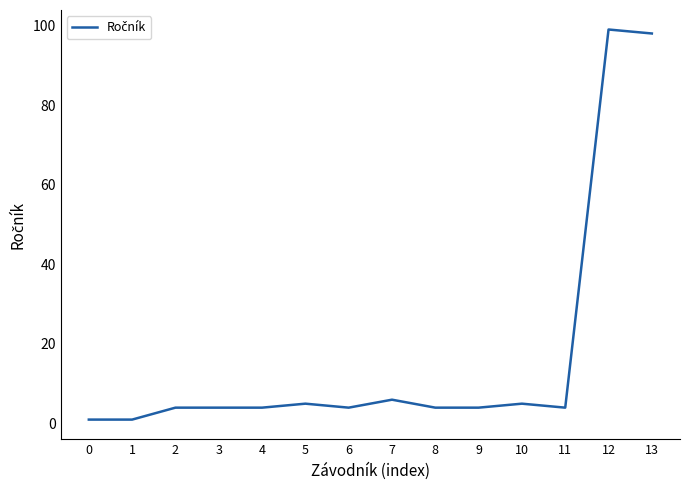

Is it true that the value at 10 is 1?

False